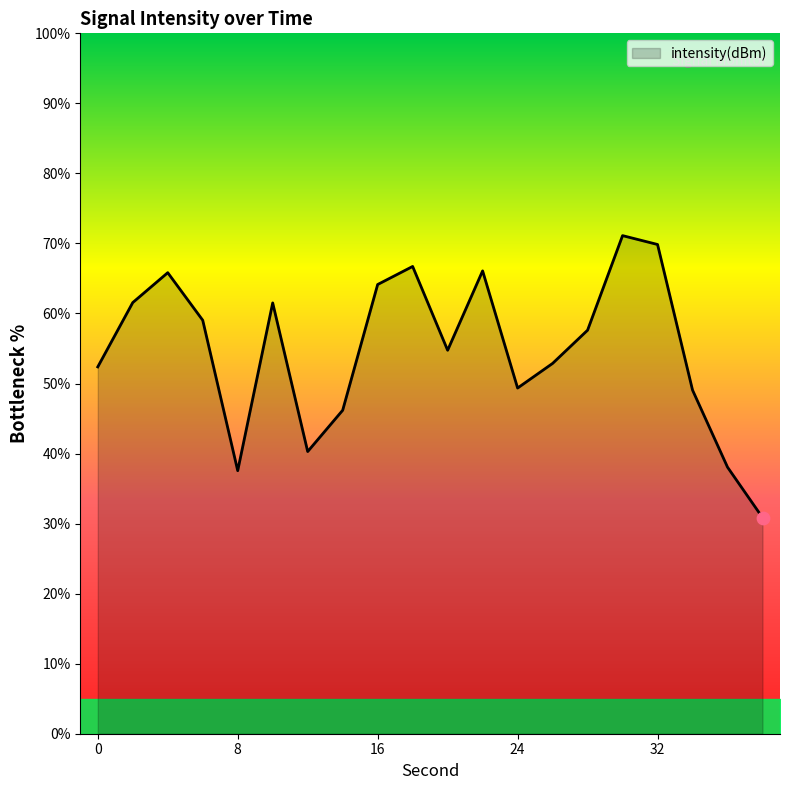

What is the maximum value shown in the chart?

71.1